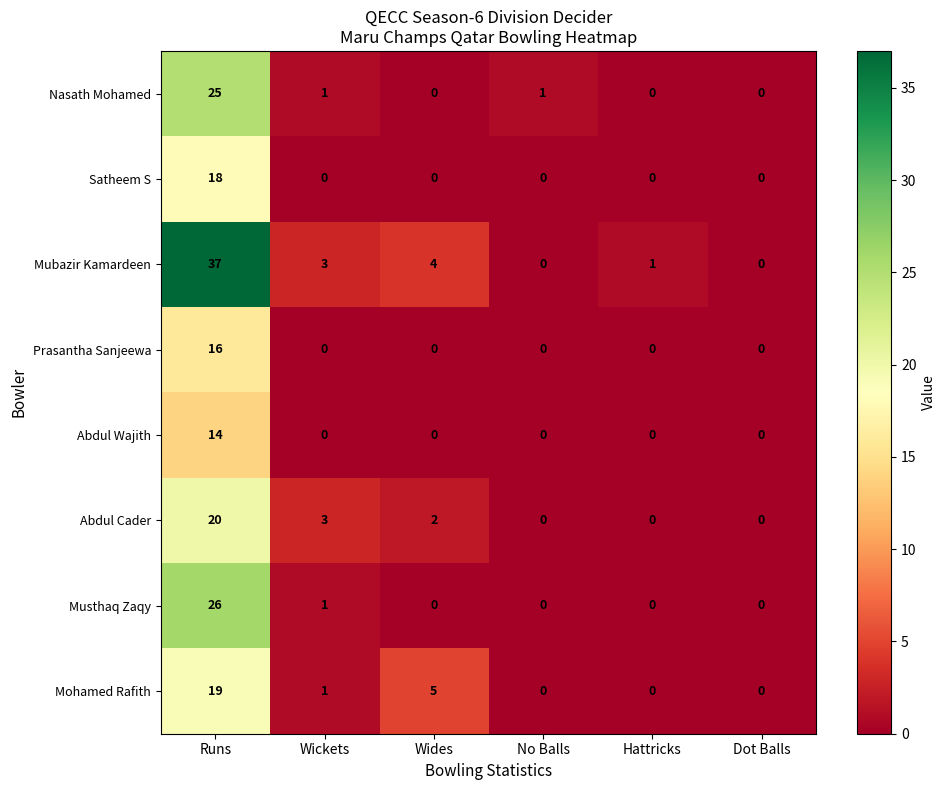

The Mubazir Kamardeen series shows 0 at Dot Balls. True or false?

True